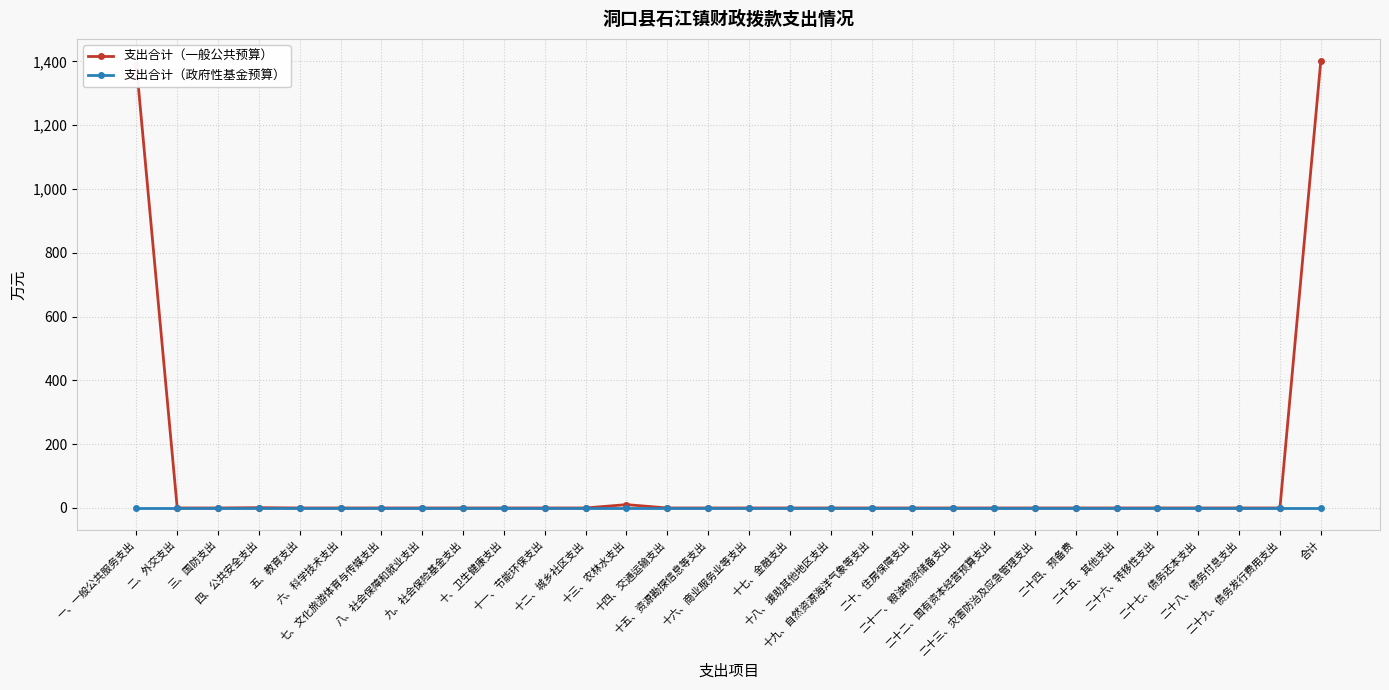

Reading right to left, list all the values displayed in this chart.

支出合计（一般公共预算）: 合计=1400.3	二十九、债务发行费用支出=0.0	二十八、债务付息支出=0.0	二十七、债务还本支出=0.0	二十六、转移性支出=0.0	二十五、其他支出=0.0	二十四、预备费=0.0	二十三、灾害防治及应急管理支出=0.0	二十二、国有资本经营预算支出=0.0	二十一、粮油物资储备支出=0.0	二十、住房保障支出=0.0	十九、自然资源海洋气象等支出=0.0	十八、援助其他地区支出=0.0	十七、金融支出=0.0	十六、商业服务业等支出=0.0	十五、资源勘探信息等支出=0.0	十四、交通运输支出=0.0	十三、农林水支出=10.5	十二、城乡社区支出=0.0	十一、节能环保支出=0.0	十、卫生健康支出=0.0	九、社会保险基金支出=0.0	八、社会保障和就业支出=0.0	七、文化旅游体育与传媒支出=0.0	六、科学技术支出=0.0	五、教育支出=0.0	四、公共安全支出=1.0	三、国防支出=0.0	二、外交支出=0.0	一、一般公共服务支出=1388.8
支出合计（政府性基金预算）: 合计=0.0	二十九、债务发行费用支出=0.0	二十八、债务付息支出=0.0	二十七、债务还本支出=0.0	二十六、转移性支出=0.0	二十五、其他支出=0.0	二十四、预备费=0.0	二十三、灾害防治及应急管理支出=0.0	二十二、国有资本经营预算支出=0.0	二十一、粮油物资储备支出=0.0	二十、住房保障支出=0.0	十九、自然资源海洋气象等支出=0.0	十八、援助其他地区支出=0.0	十七、金融支出=0.0	十六、商业服务业等支出=0.0	十五、资源勘探信息等支出=0.0	十四、交通运输支出=0.0	十三、农林水支出=0.0	十二、城乡社区支出=0.0	十一、节能环保支出=0.0	十、卫生健康支出=0.0	九、社会保险基金支出=0.0	八、社会保障和就业支出=0.0	七、文化旅游体育与传媒支出=0.0	六、科学技术支出=0.0	五、教育支出=0.0	四、公共安全支出=0.0	三、国防支出=0.0	二、外交支出=0.0	一、一般公共服务支出=0.0